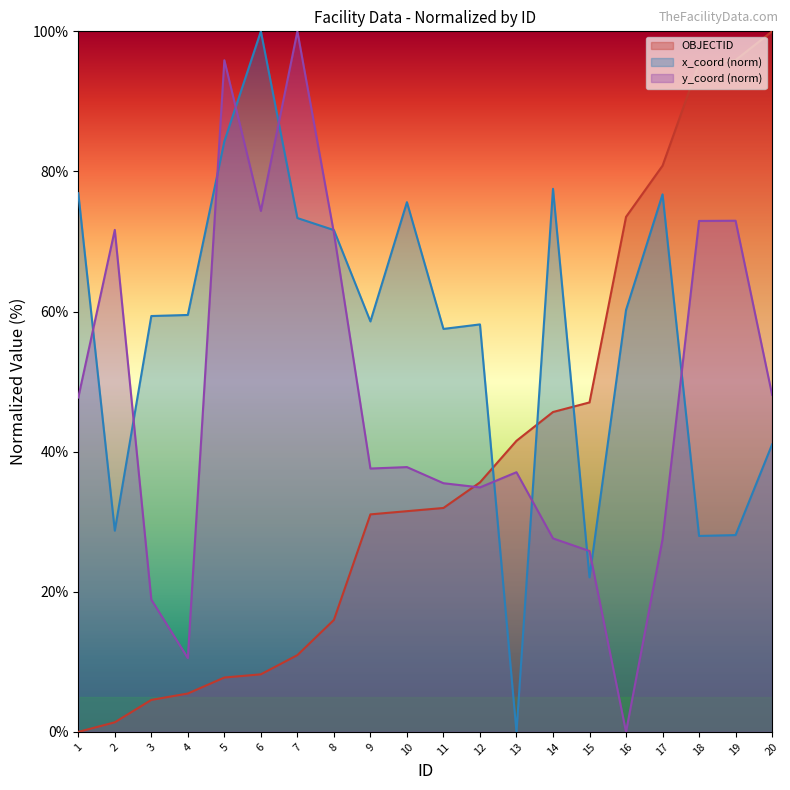

How many values in y_coord are above zero?

19